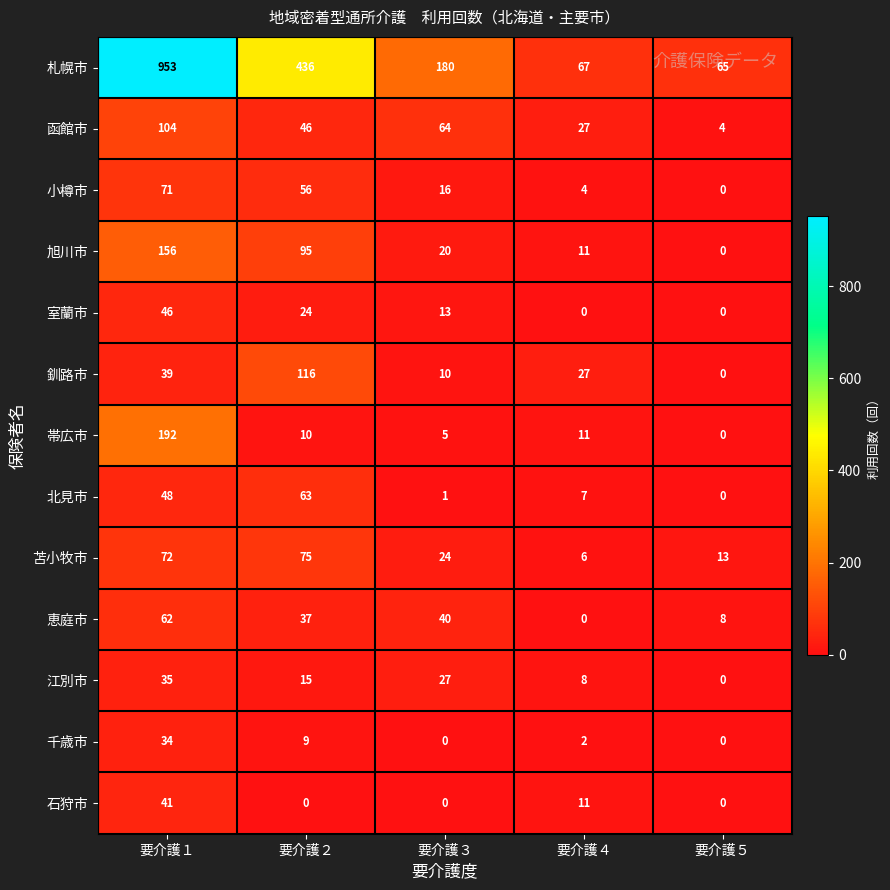

Count the number of categories in the chart.

5